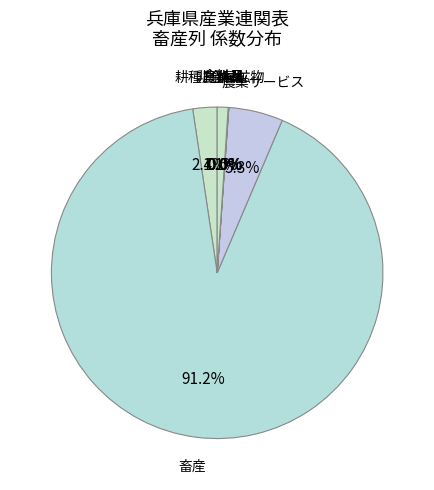

To the nearest percent, what portion does 畜産 represent?

91%